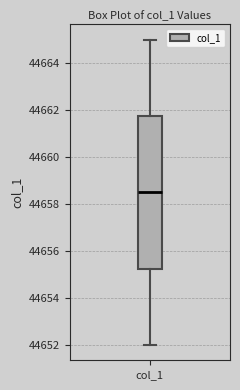

Transcribe this box plot: give where the median line is, the range the box spans, and where the two whiskers end, as read against the y-axis. The values are not printed on the chart, so give them approximately, as read against the axis.

median 44658.6, box 44655.2 to 44661.8, whiskers 44652.0 to 44665.0